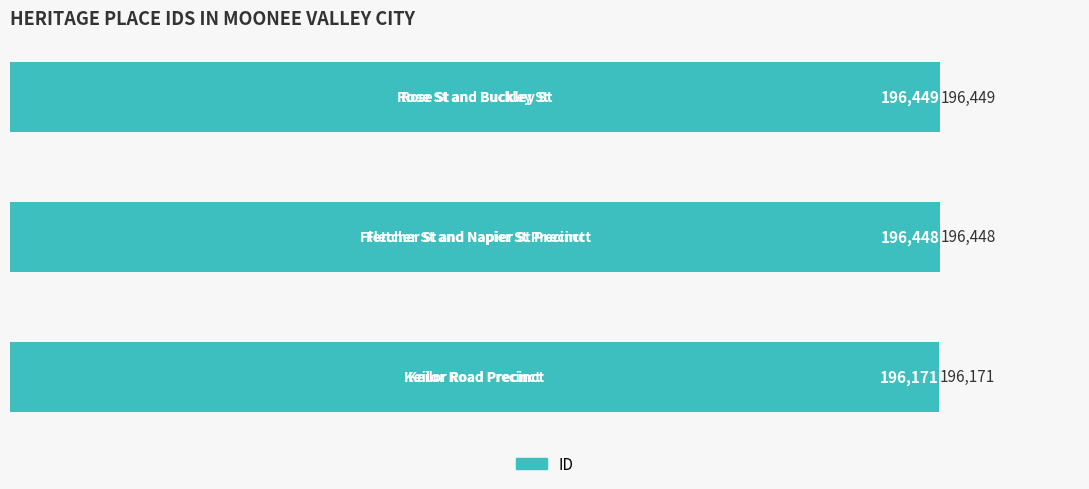

Reading bottom to top, what are all the values shown in this chart?

196171	196448	196449